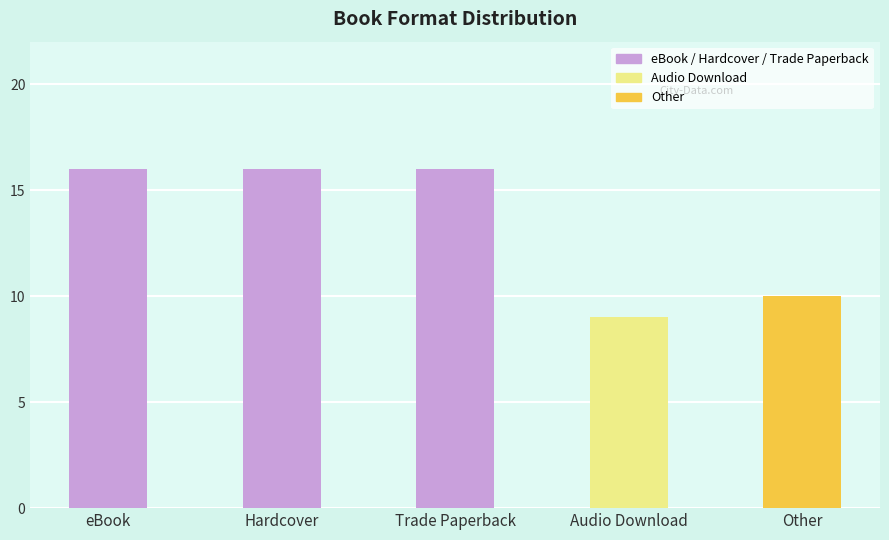

What is the value of the 2nd bar from the left?

16